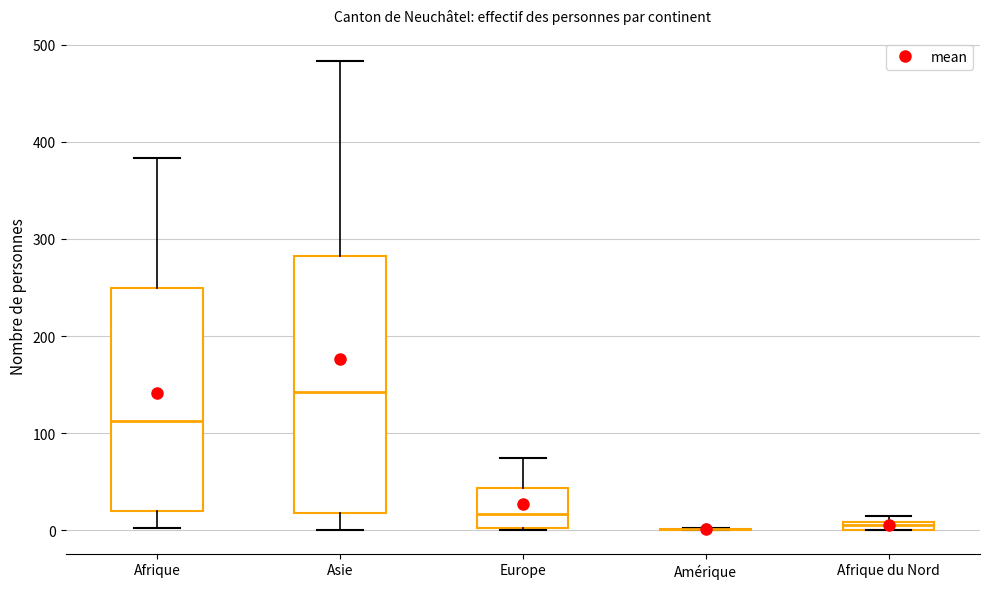

Where is the upper edge of the box for Asie on the y-axis? The values are not printed on the chart, so give them approximately, as read against the axis.

280